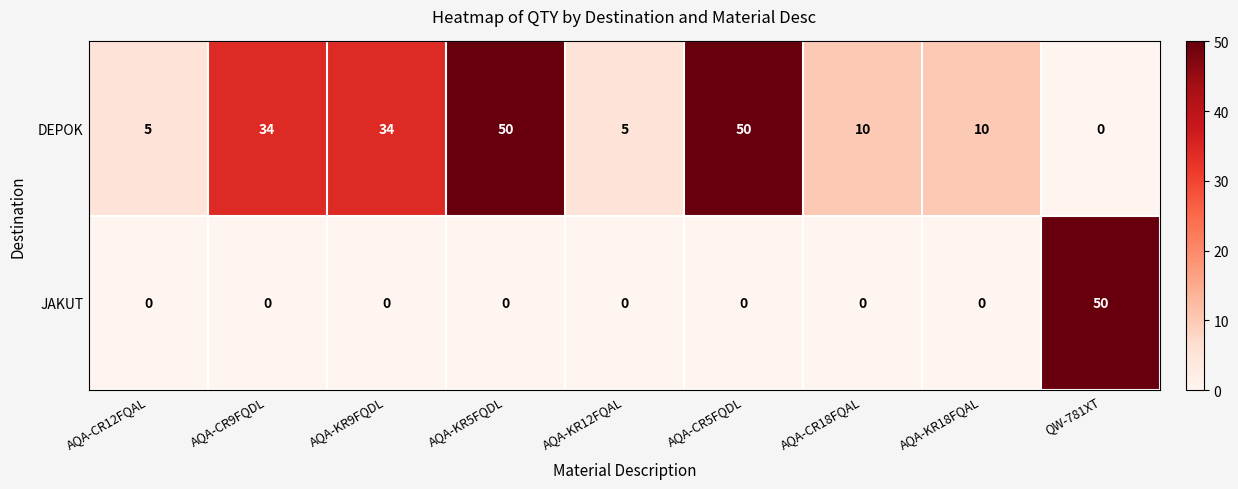

At how many categories does at least one series exceed 41?

3